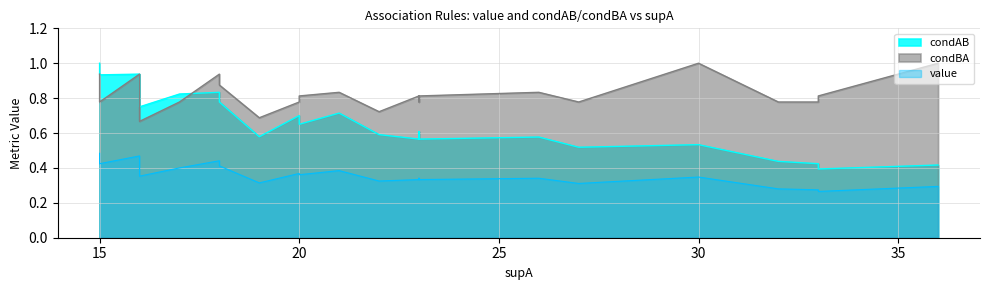

True or false: condAB and condBA cross at least once.

True